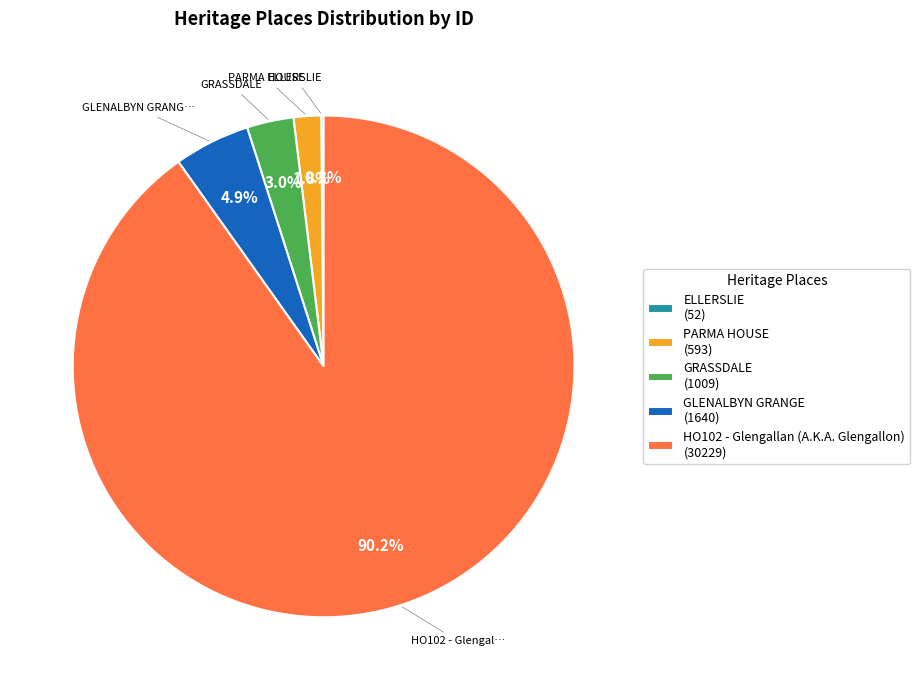

Is there a majority slice in this chart?

Yes